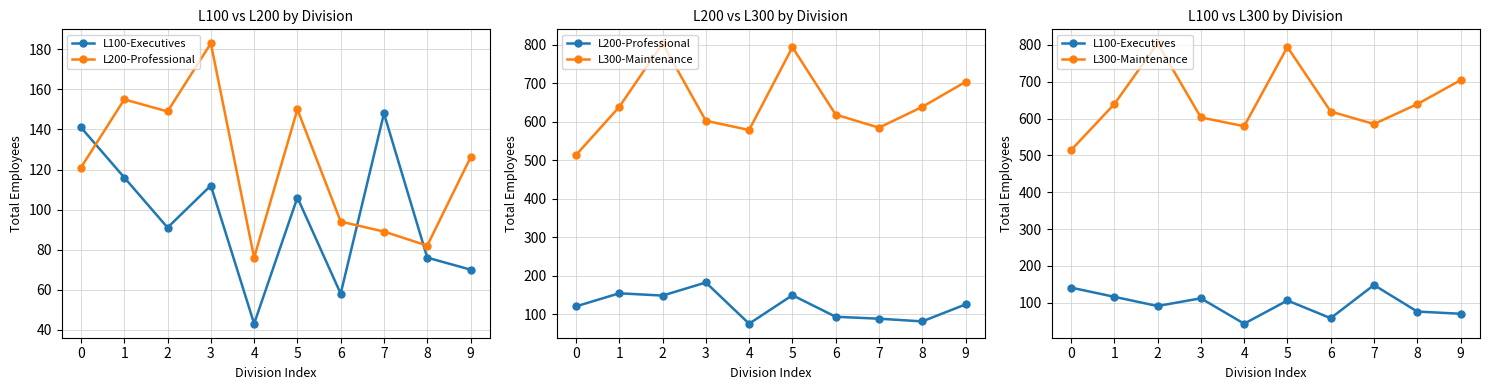

How many data points in L100-Executives are above 106?

4